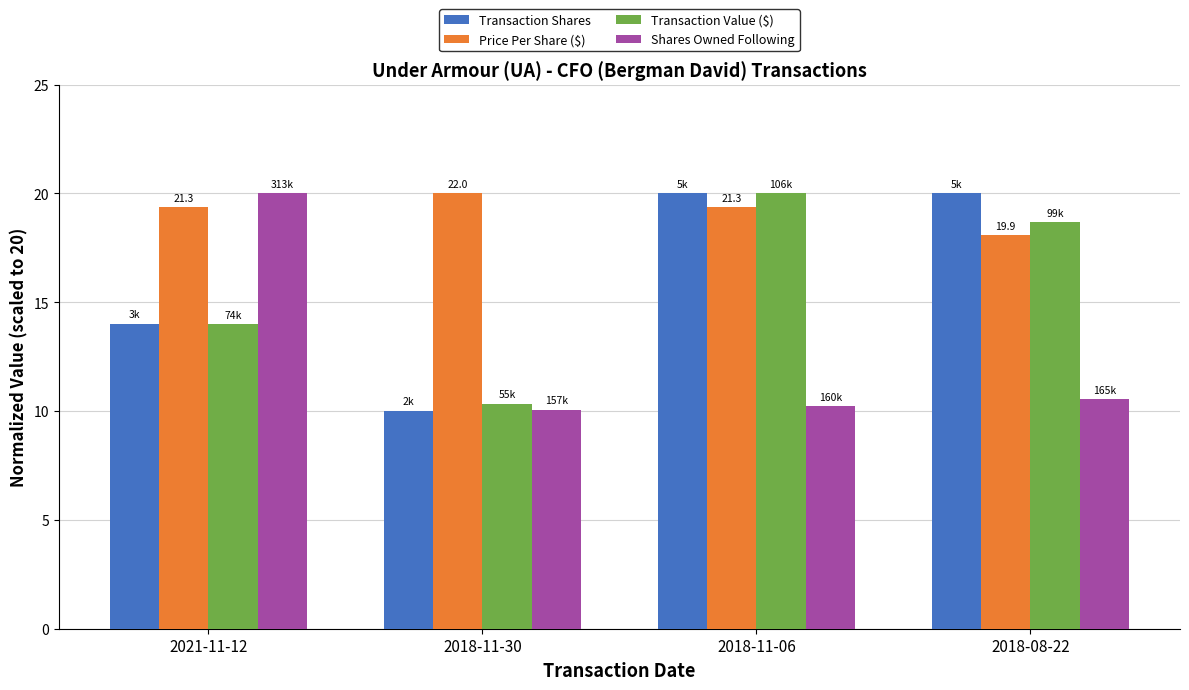

Are the bars grouped side by side (vs. stacked)?

Yes